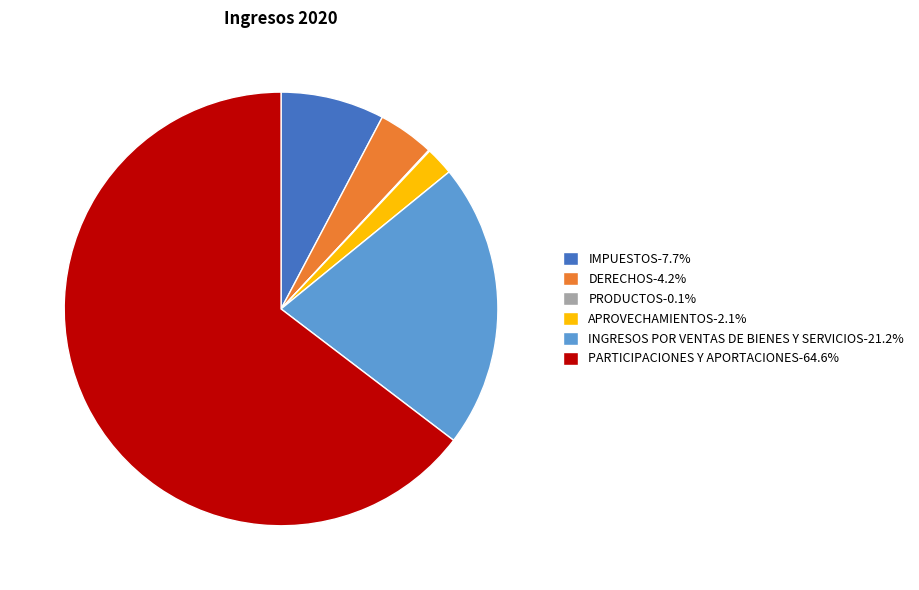

What is the ratio of the value at IMPUESTOS to the value at DERECHOS?

1.8